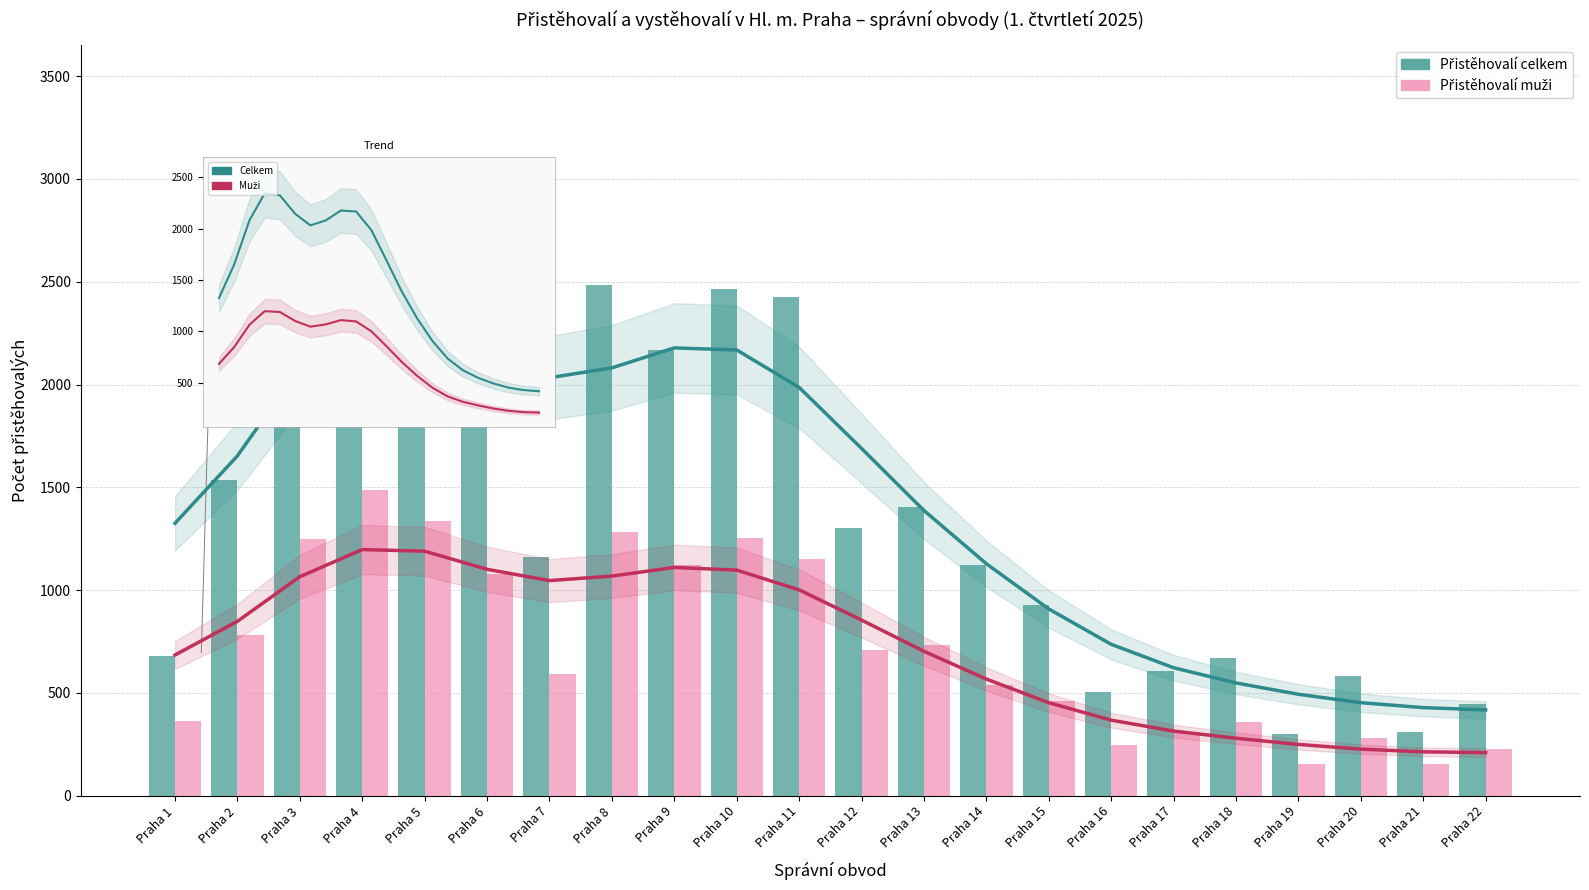

The Přistěhovalí muži (trend) series shows 367 at Praha 16. True or false?

True